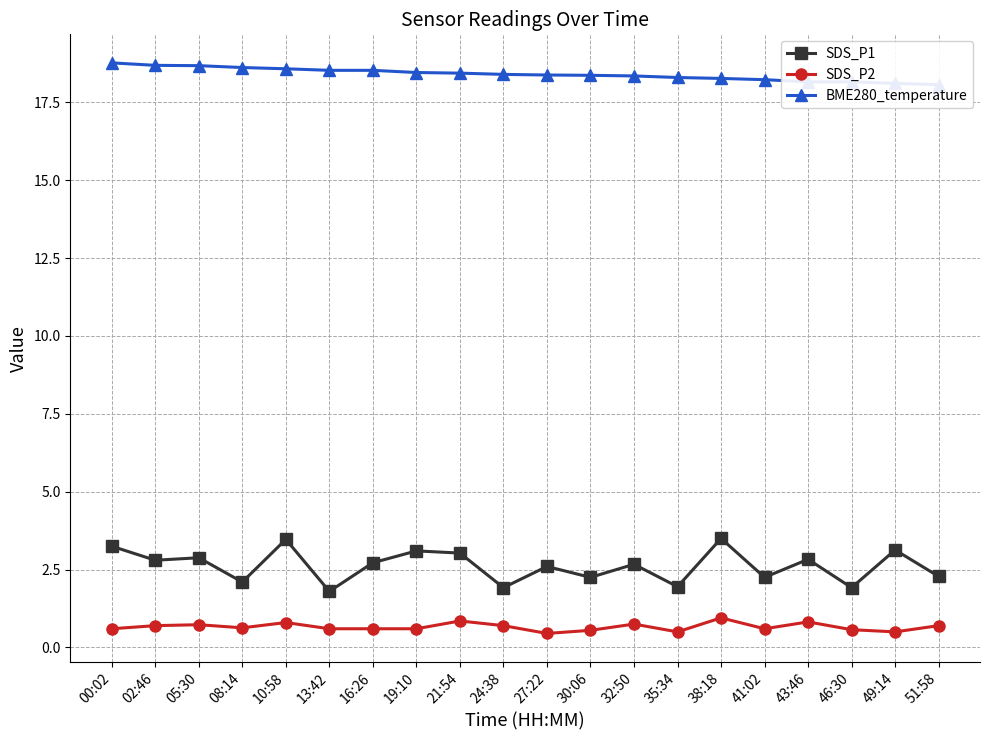

What is the difference between the highest and lowest values at 27:22?

17.9